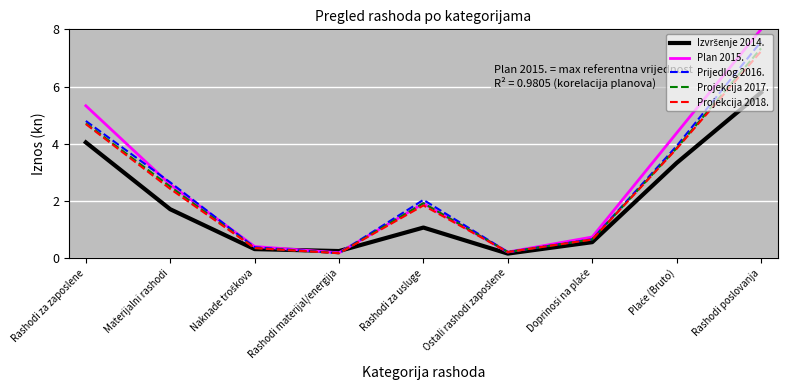

At which label does Plan 2015. first exceed 1?

Rashodi za zaposlene